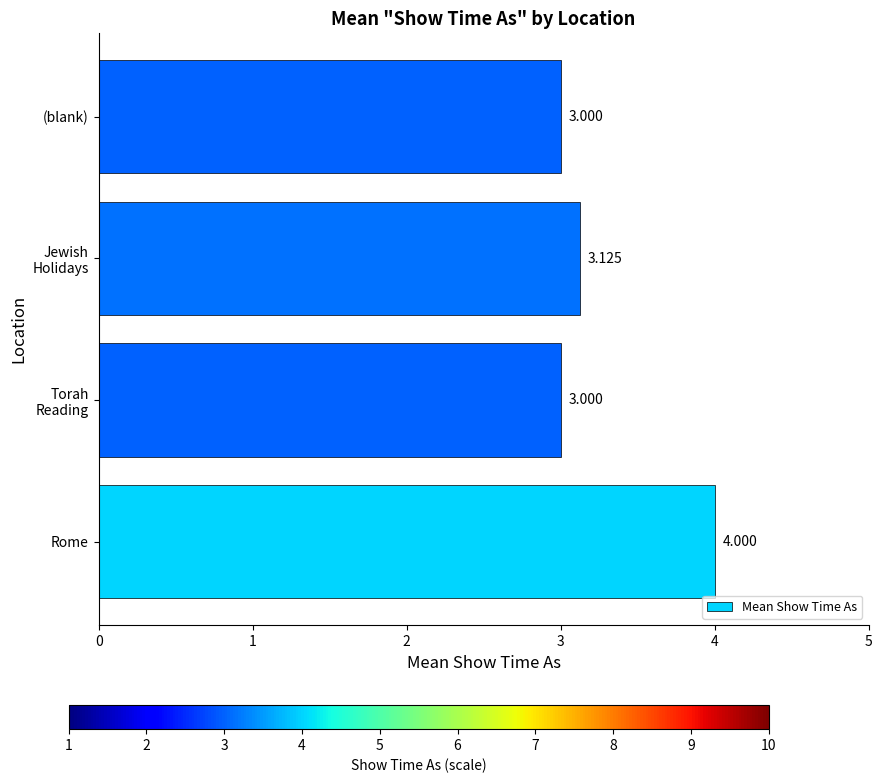

How many values are between 3 and 4?

4